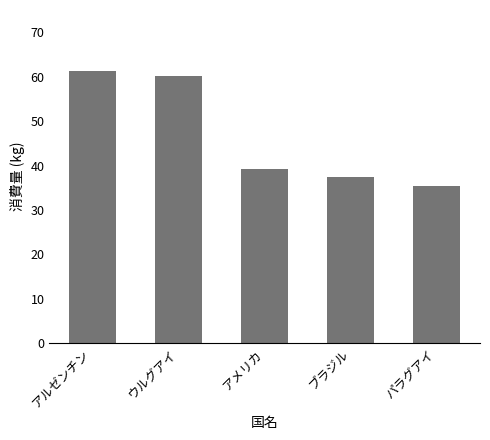

What is the label of the 2nd bar from the right?

ブラジル